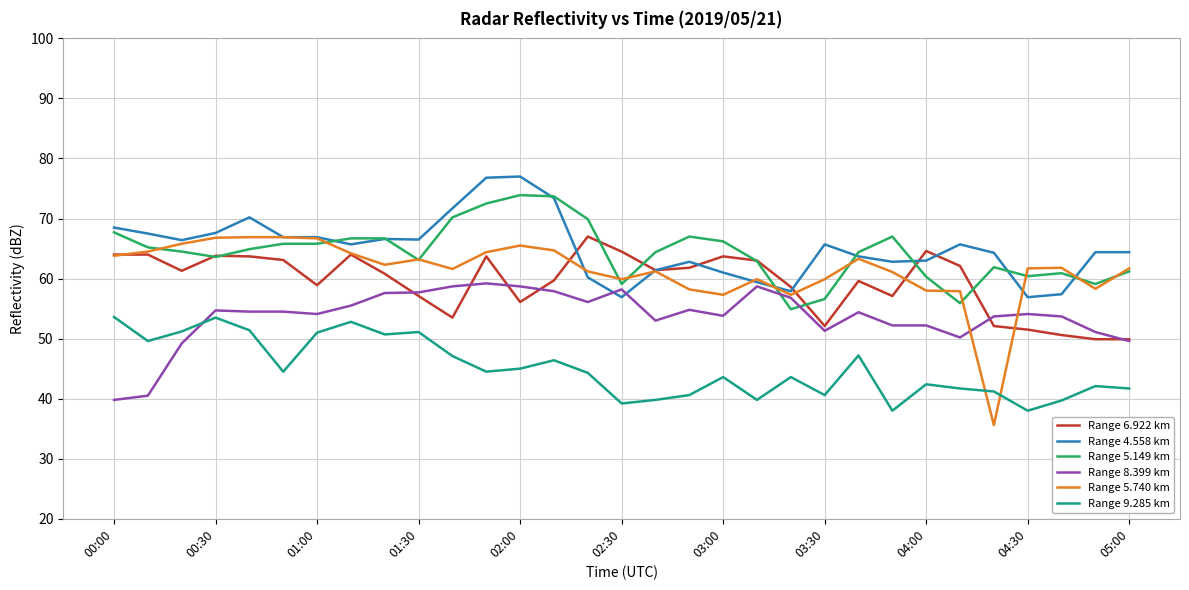

What are all the series names shown in the legend?

Range 6.922 km, Range 4.558 km, Range 5.149 km, Range 8.399 km, Range 5.740 km, Range 9.285 km